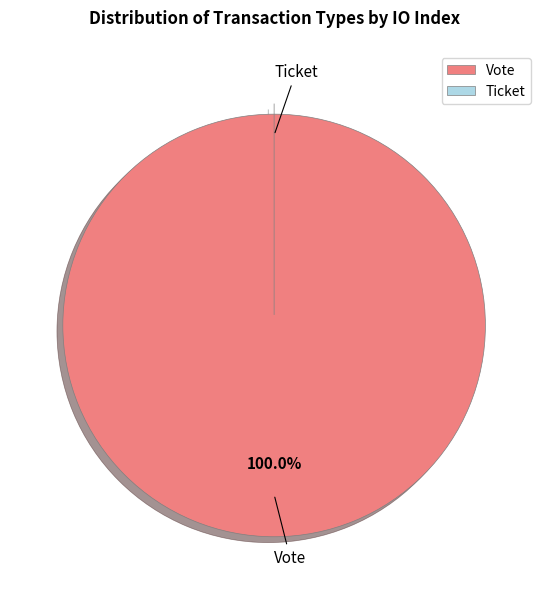

Is there a majority slice in this chart?

Yes